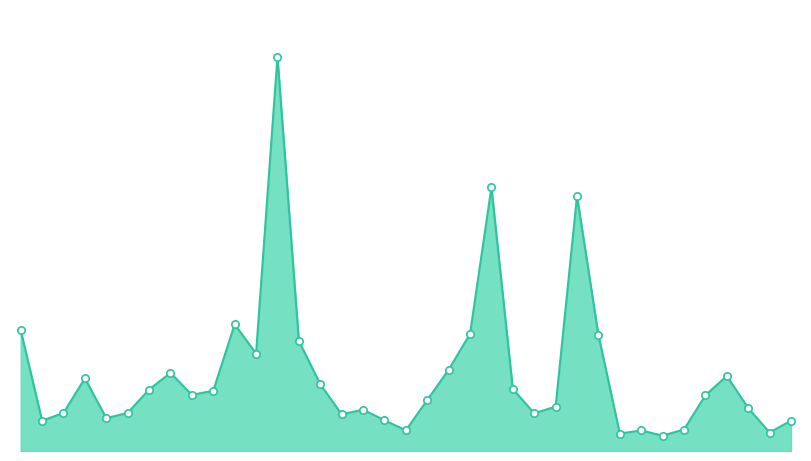

Does the chart have visible grid lines?

No